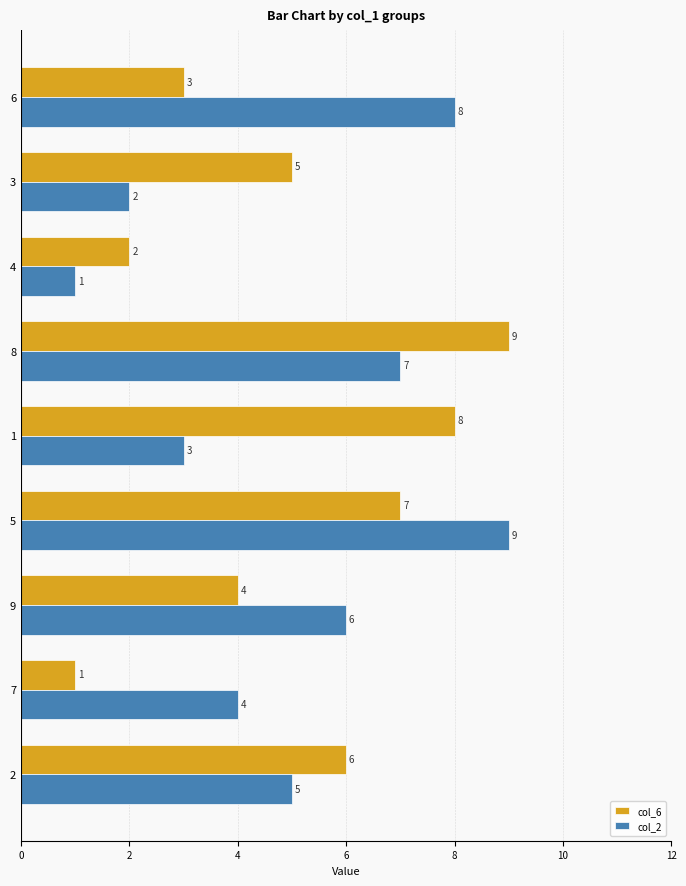

What is the average value of the col_2 series?

5